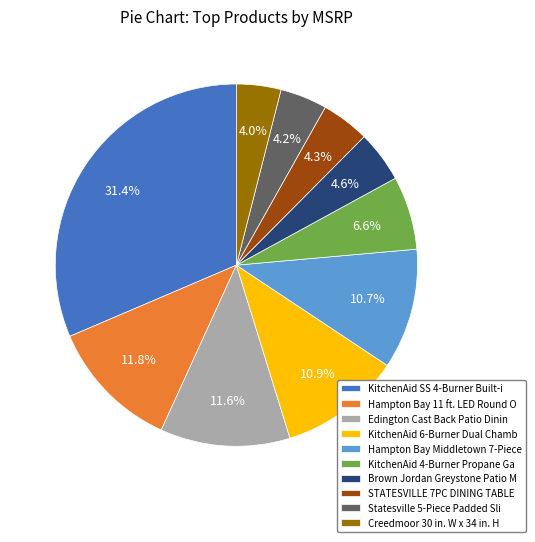

Does STATESVILLE 7PC DINING TABLE represent more than half of the total?

No